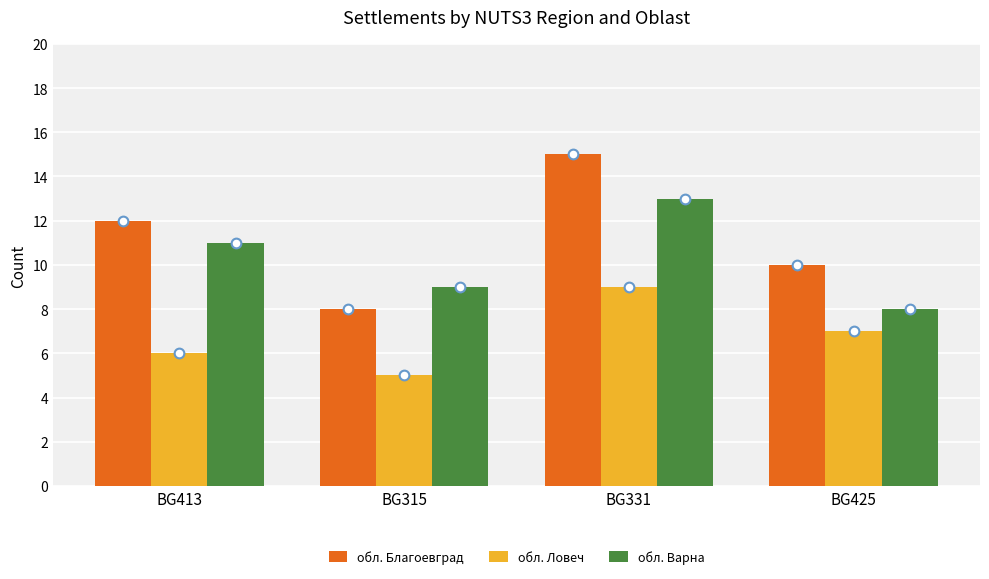

What is the difference between the highest and lowest values at BG425?

3